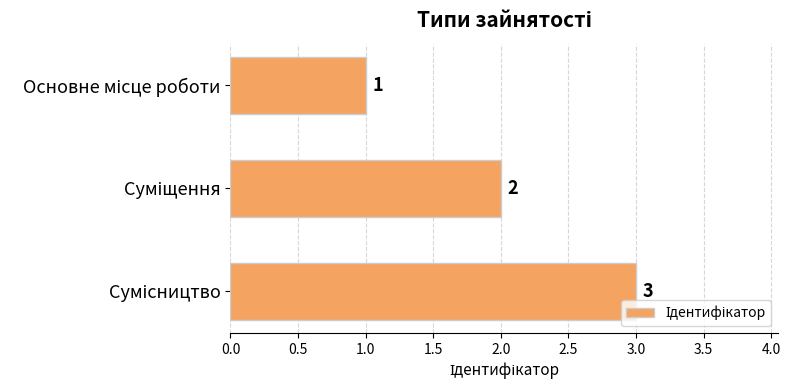

What is the sum of all values?

6